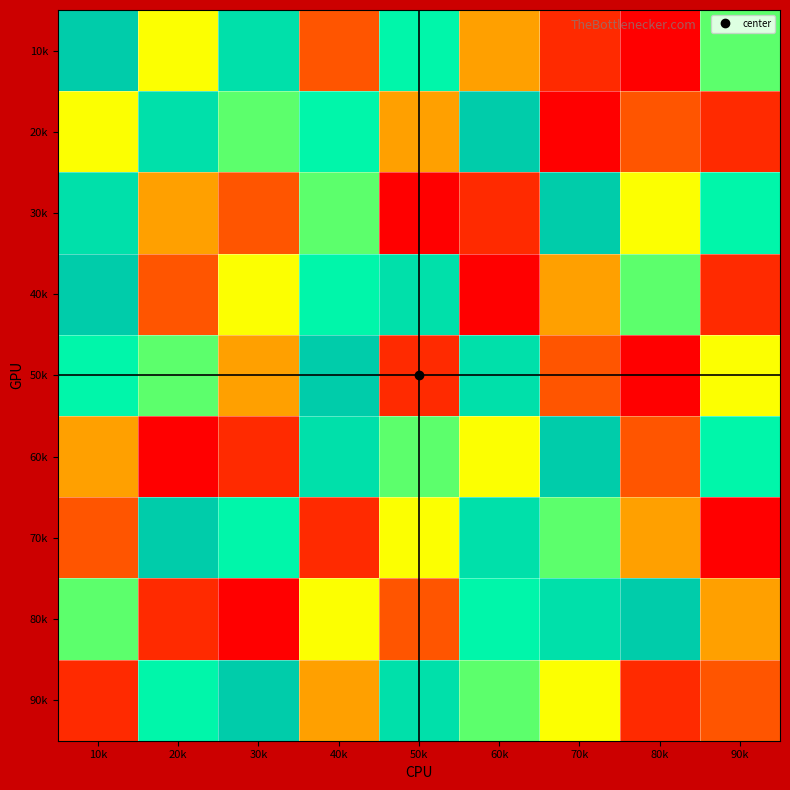

Which has a higher value, 80k or 40k?

40k